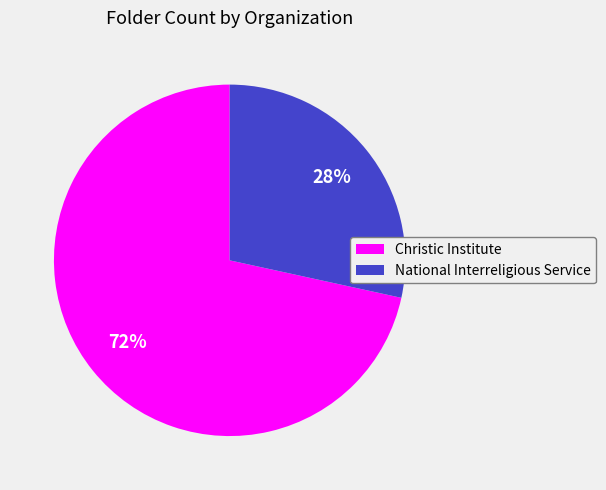

Between National Interreligious Service and Christic Institute, which is larger?

Christic Institute